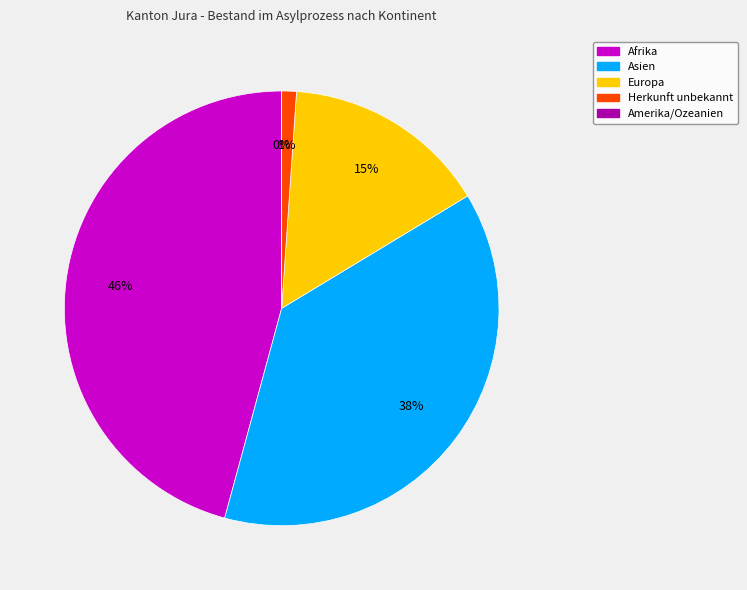

What is the smallest slice in the pie chart?

Amerika/Ozeanien